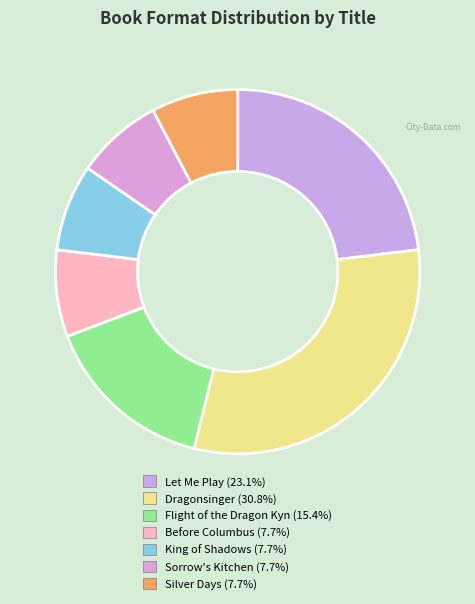

True or false: Flight of the Dragon Kyn accounts for 7% of the total.

False